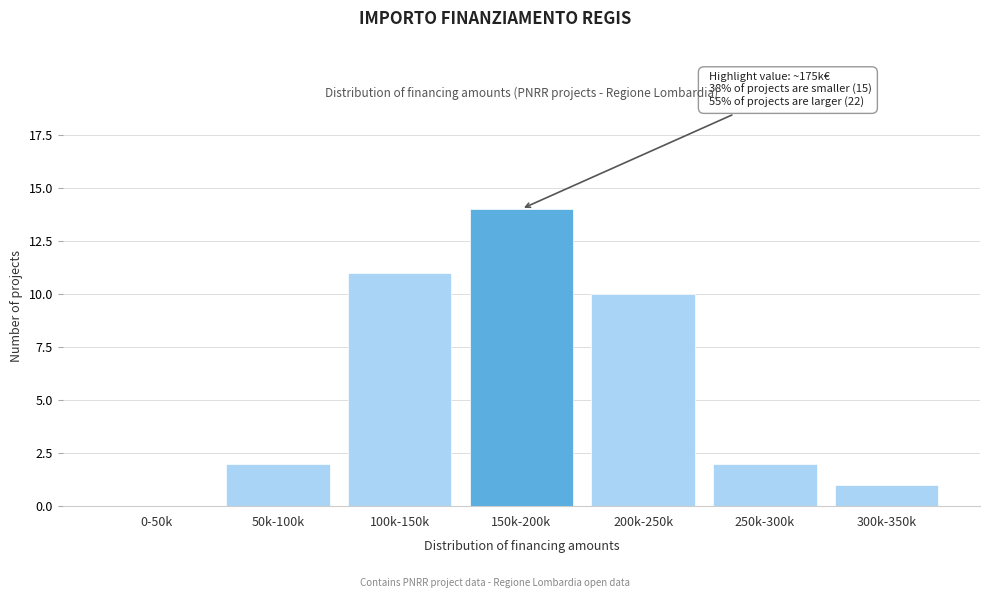

Reading right to left, extract all data points from this chart.

300k-350k=1	250k-300k=2	200k-250k=10	150k-200k=14	100k-150k=11	50k-100k=2	0-50k=0